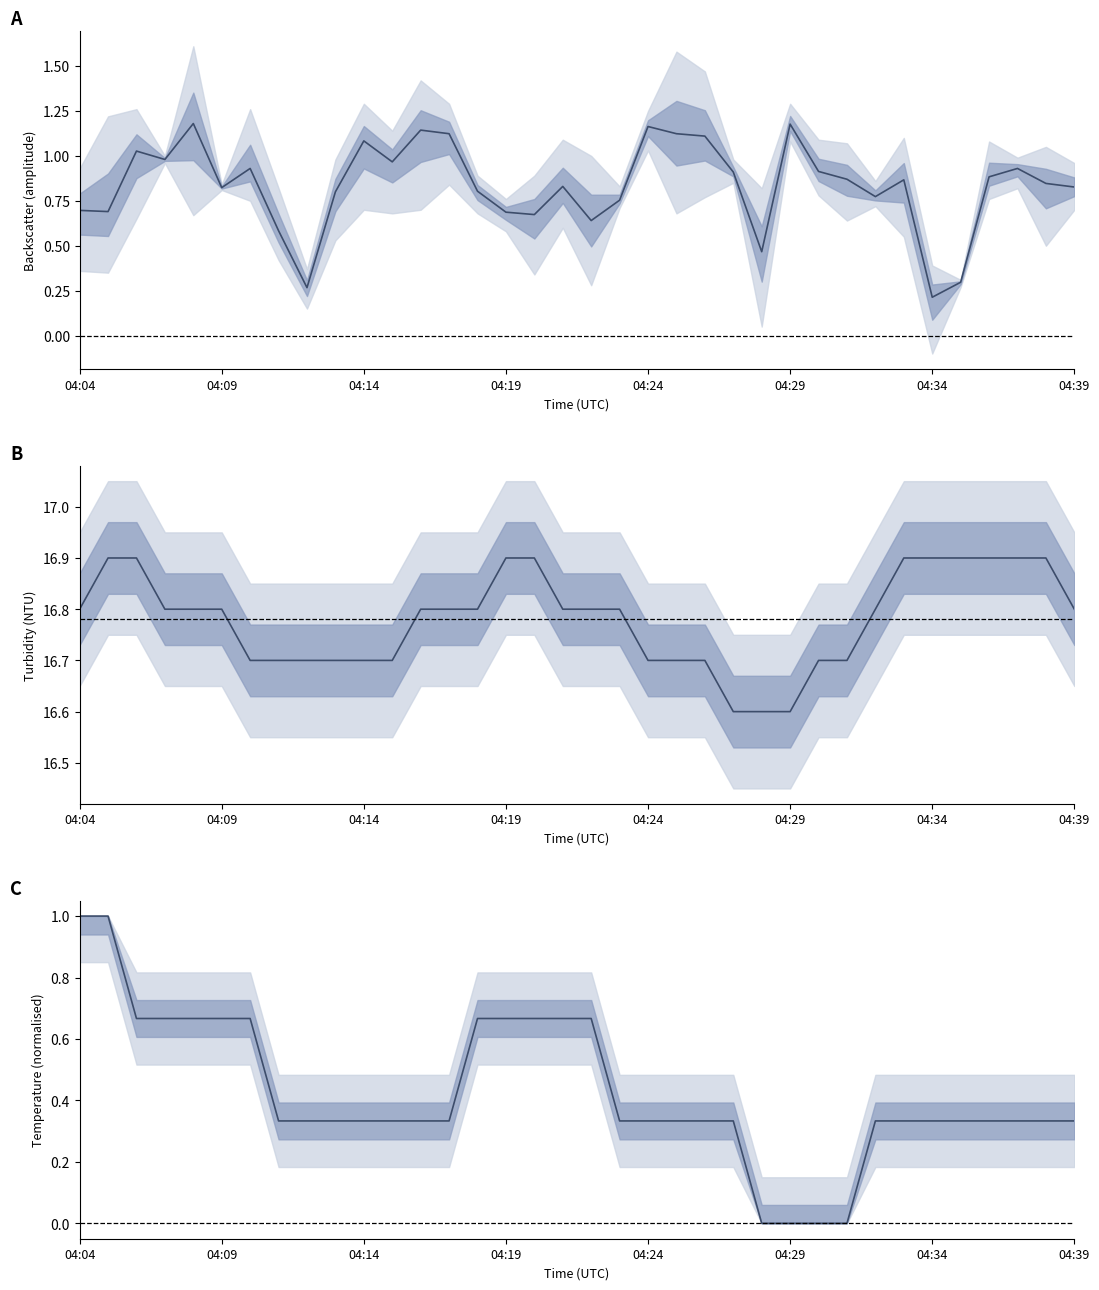

Reading right to left, list all the values displayed in this chart.

BaG/BaB/BaR mean: 0.8	0.8	0.9	0.9	0.3	0.2	0.9	0.8	0.9	0.9	1.2	0.5	0.9	1.1	1.1	1.2	0.8	0.6	0.8	0.7	0.7	0.8	1.1	1.1	1.0	1.1	0.8	0.3	0.6	0.9	0.8	1.2	1.0	1.0	0.7	0.7
Tu_S11: 16.8	16.9	16.9	16.9	16.9	16.9	16.9	16.8	16.7	16.7	16.6	16.6	16.6	16.7	16.7	16.7	16.8	16.8	16.8	16.9	16.9	16.8	16.8	16.8	16.7	16.7	16.7	16.7	16.7	16.7	16.8	16.8	16.8	16.9	16.9	16.8
T_S11 (normalised): 0.3	0.3	0.3	0.3	0.3	0.3	0.3	0.3	0.0	0.0	0.0	0.0	0.3	0.3	0.3	0.3	0.3	0.7	0.7	0.7	0.7	0.7	0.3	0.3	0.3	0.3	0.3	0.3	0.3	0.7	0.7	0.7	0.7	0.7	1.0	1.0